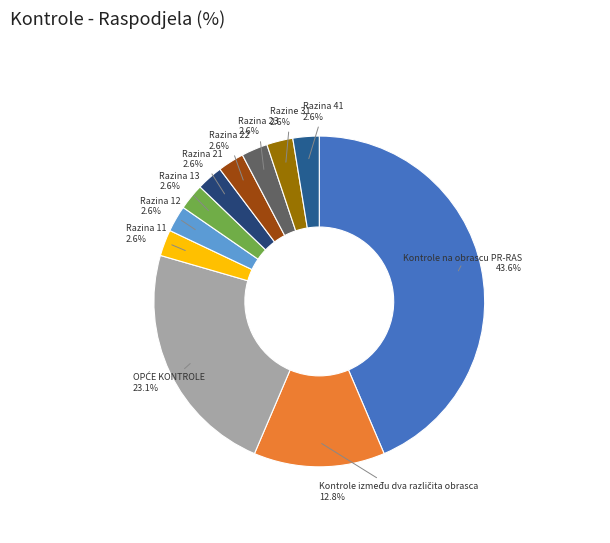

Which has a higher value, Razina 21 or Kontrole na obrascu PR-RAS?

Kontrole na obrascu PR-RAS